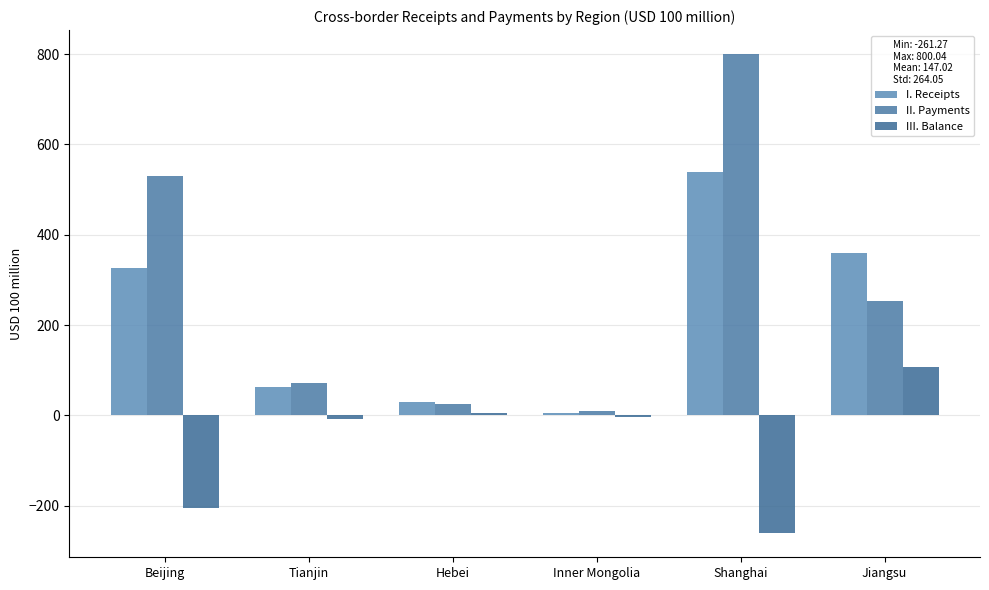

Is the value of I. Receipts at Hebei greater than the value of III. Balance at Inner Mongolia?

Yes